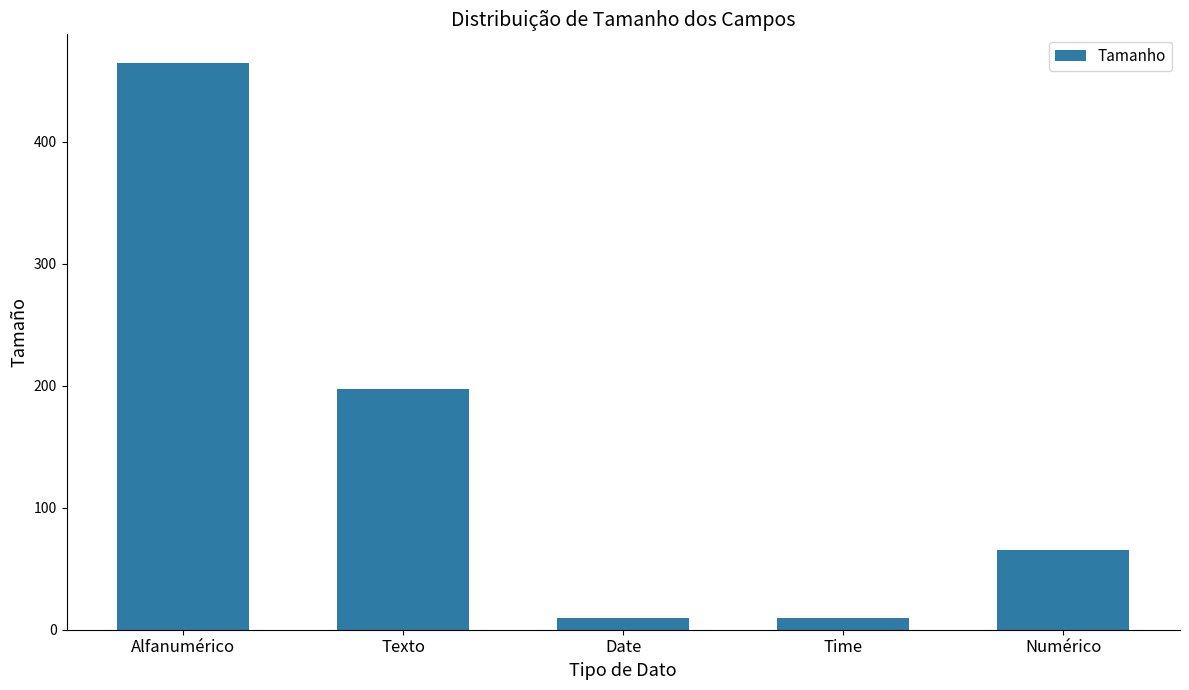

What is the greatest value displayed?

465